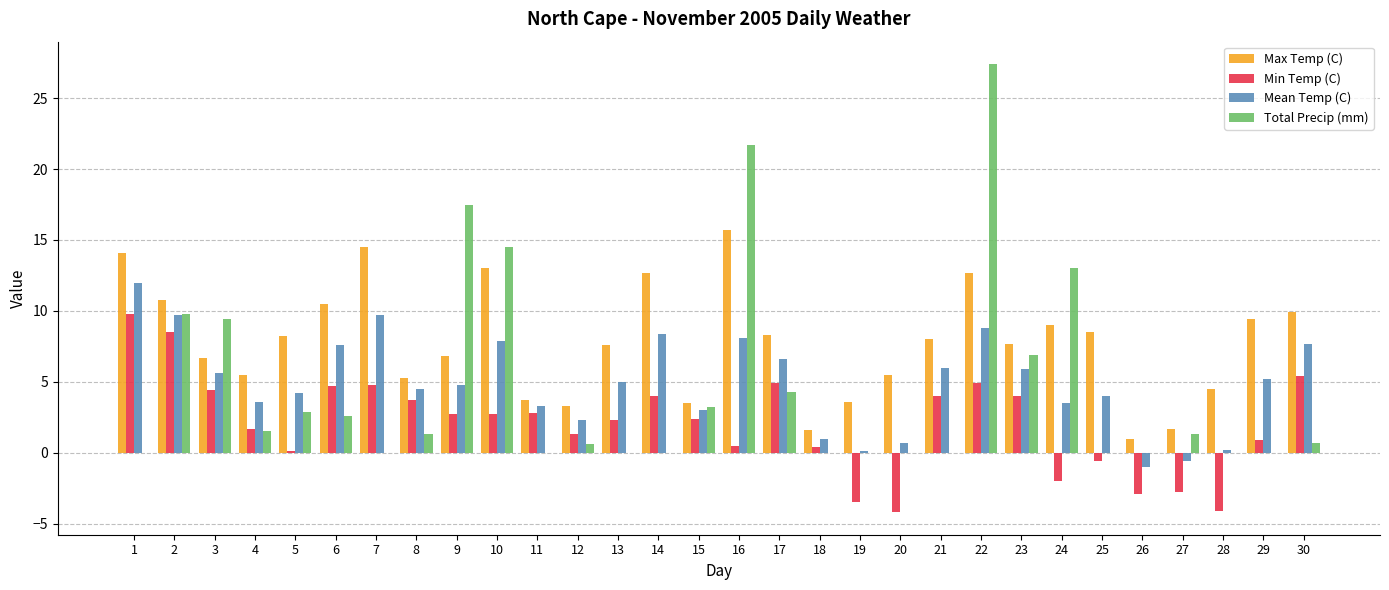

Is it true that Max Temp (C) equals 4.3 at 29?

False